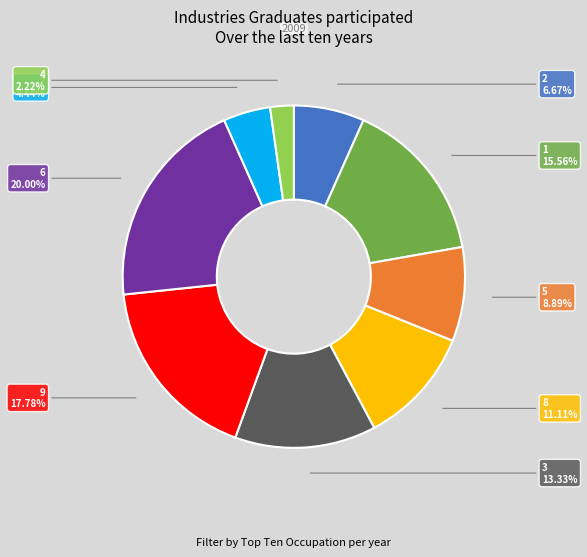

To the nearest percent, what is the difference between the largest and smallest slice percentages?

18%